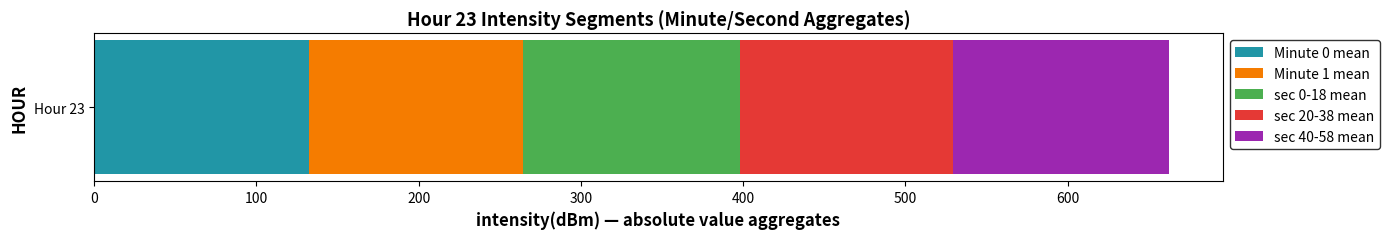

What is the minimum value for Minute 0 mean?

132.7